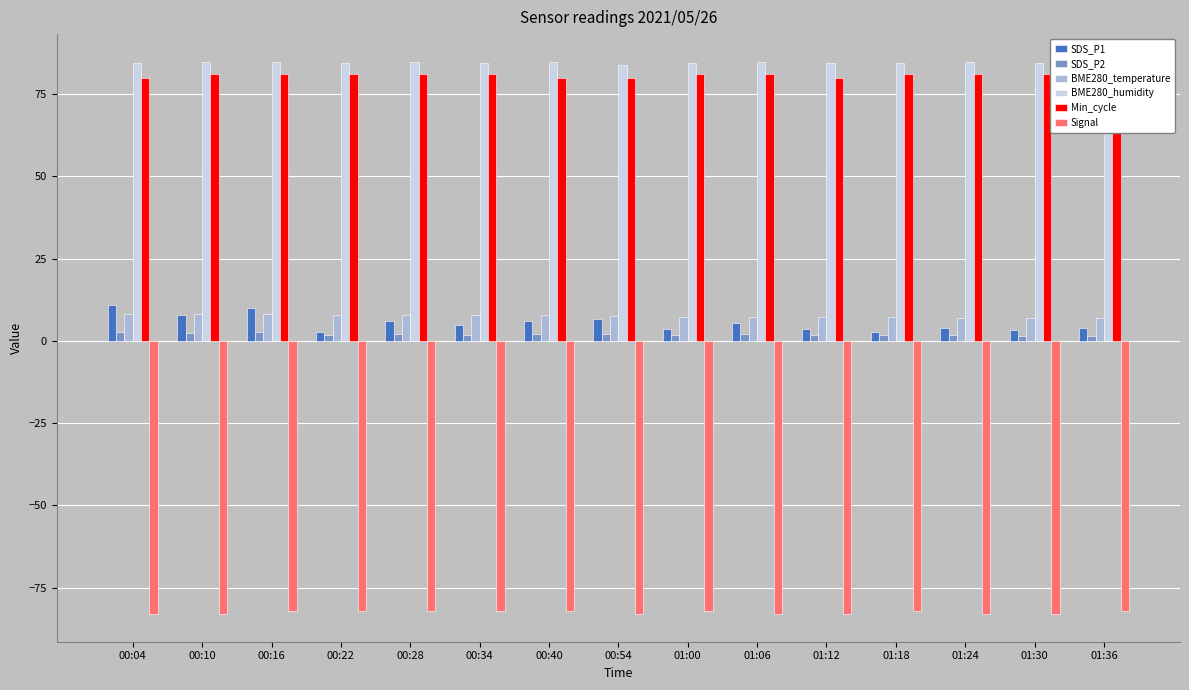

Reading left to right, what are all the values shown in this chart?

SDS_P1: 10.8	8.0	9.9	2.8	6.2	4.9	6.1	6.8	3.5	5.3	3.8	2.8	3.8	3.2	3.8
SDS_P2: 2.8	2.5	2.6	1.9	2.1	1.9	2.1	2.1	1.7	2.2	1.6	1.7	1.7	1.4	1.4
BME280_temperature: 8.0	8.1	8.0	7.9	7.8	7.8	7.8	7.5	7.3	7.3	7.2	7.2	7.1	7.0	7.1
BME280_humidity: 84.3	84.7	84.8	84.3	84.7	84.3	84.7	83.9	84.3	84.6	84.5	84.5	84.6	84.3	84.2
Min_cycle: 80.0	81.0	81.0	81.0	81.0	81.0	80.0	80.0	81.0	81.0	80.0	81.0	81.0	81.0	81.0
Signal: -83.0	-83.0	-82.0	-82.0	-82.0	-82.0	-82.0	-83.0	-82.0	-83.0	-83.0	-82.0	-83.0	-83.0	-82.0